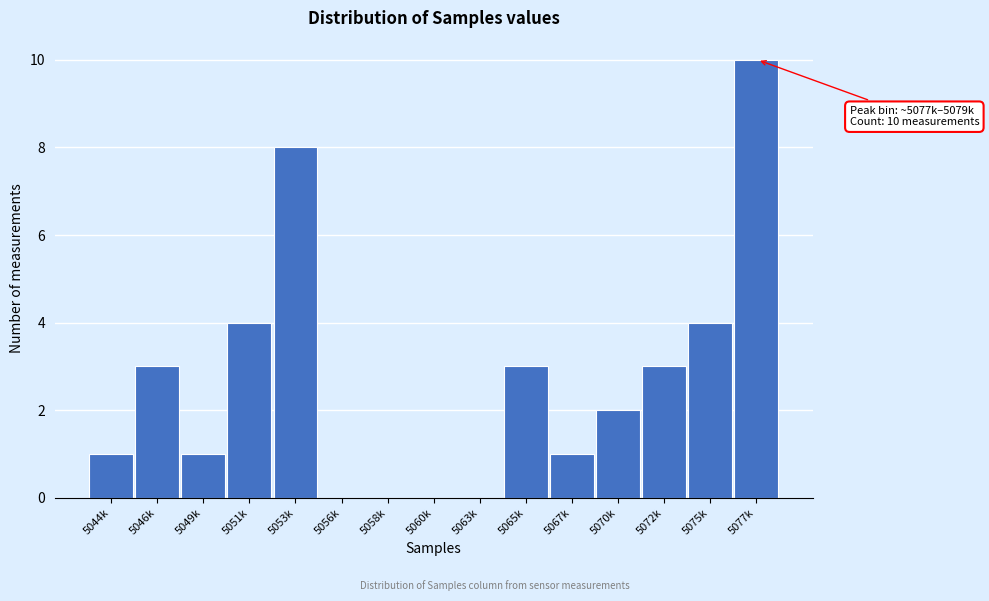

Reading left to right, transcribe all the data shown in this chart.

5044k=1	5046k=3	5049k=1	5051k=4	5053k=8	5056k=0	5058k=0	5060k=0	5063k=0	5065k=3	5067k=1	5070k=2	5072k=3	5075k=4	5077k=10